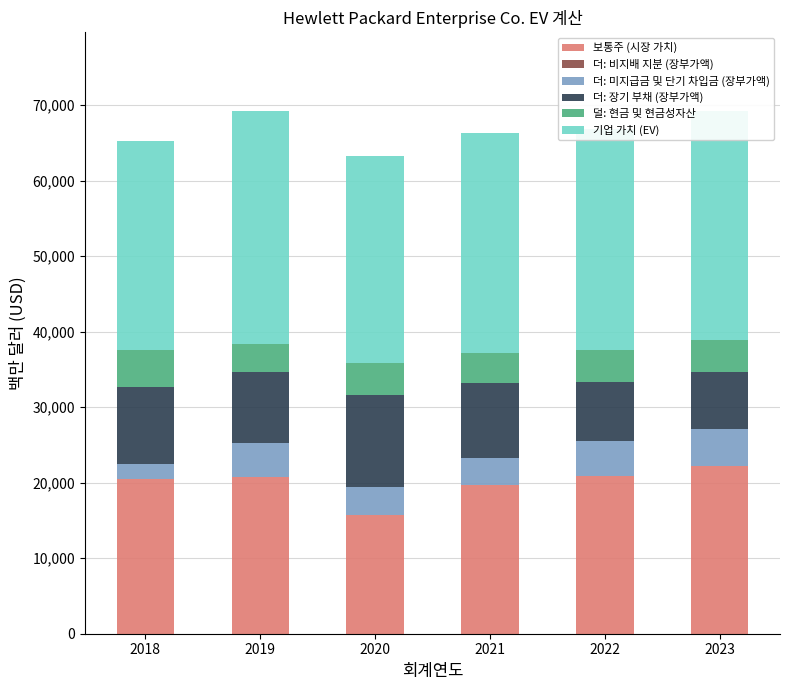

How many series are shown in this chart?

6